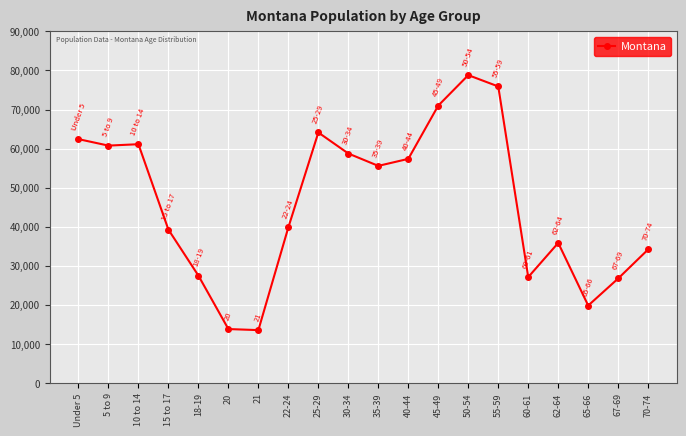

How many lines are shown in the chart?

1